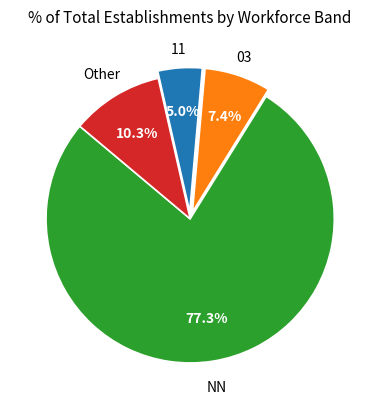

Does any single category account for the majority?

Yes